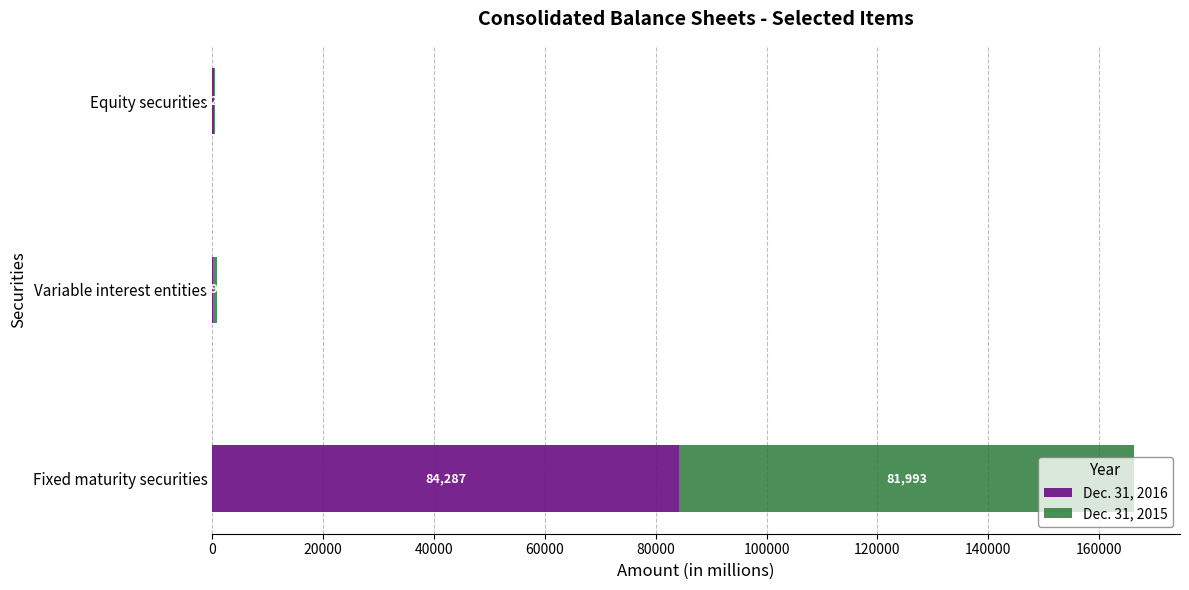

The Dec. 31, 2016 series shows 133269 at Fixed maturity securities. True or false?

False